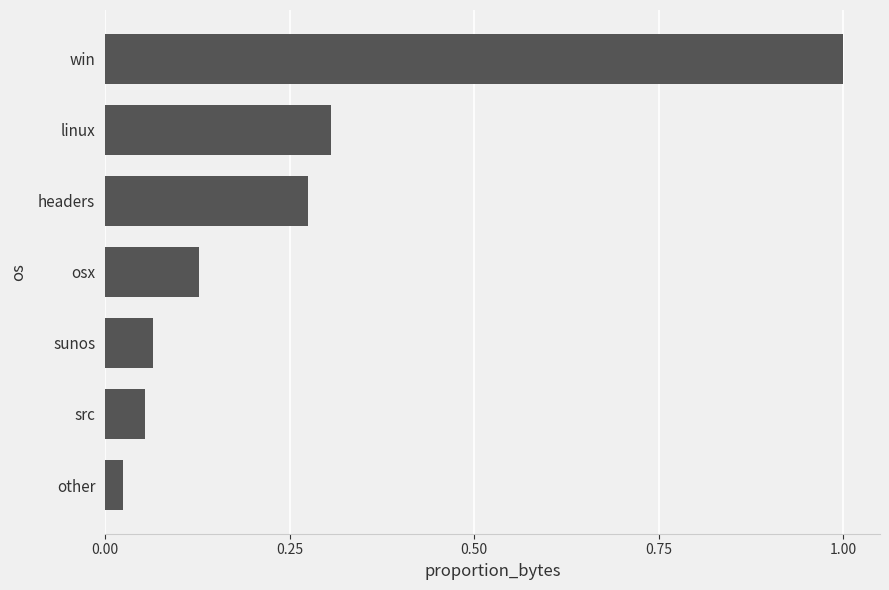

Rank the categories by value from highest to lowest.

win, linux, headers, osx, sunos, src, other